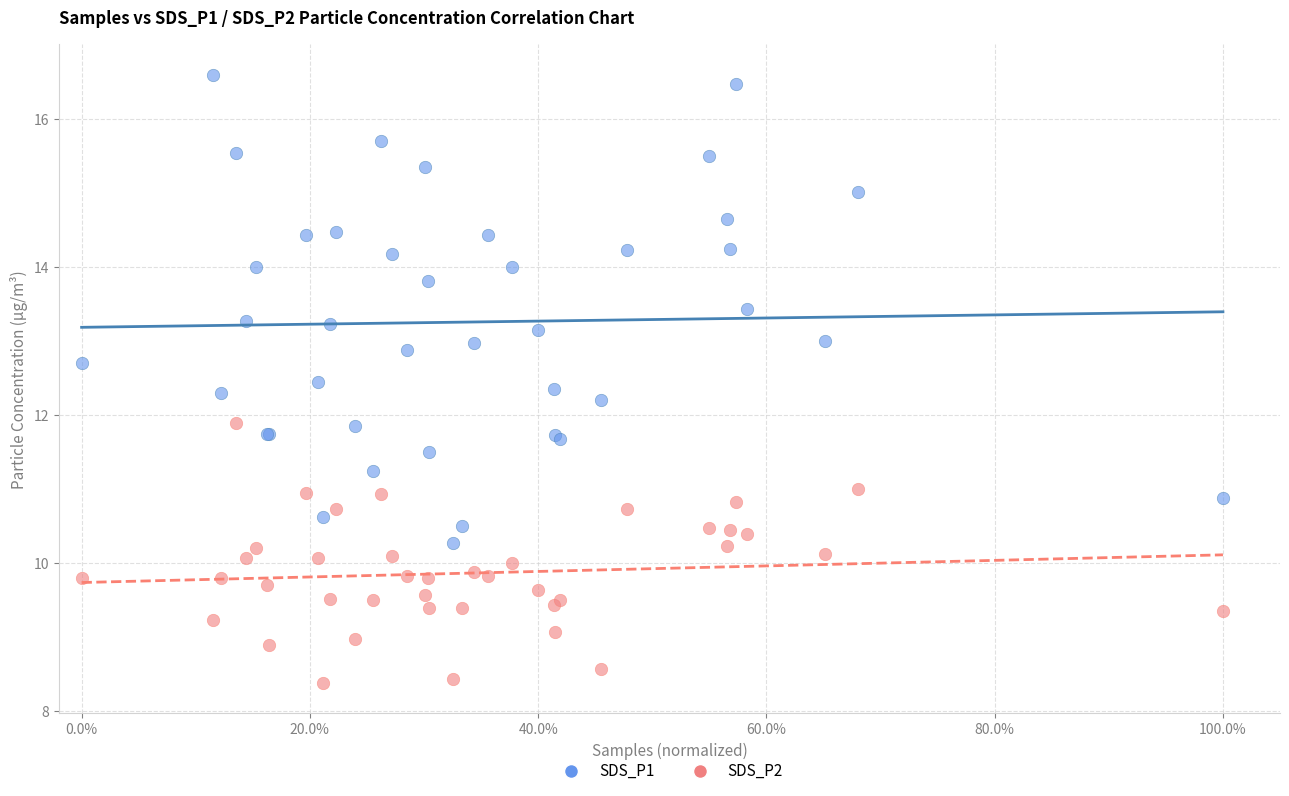

Which series has the largest Y range (max minus min)?

SDS_P1